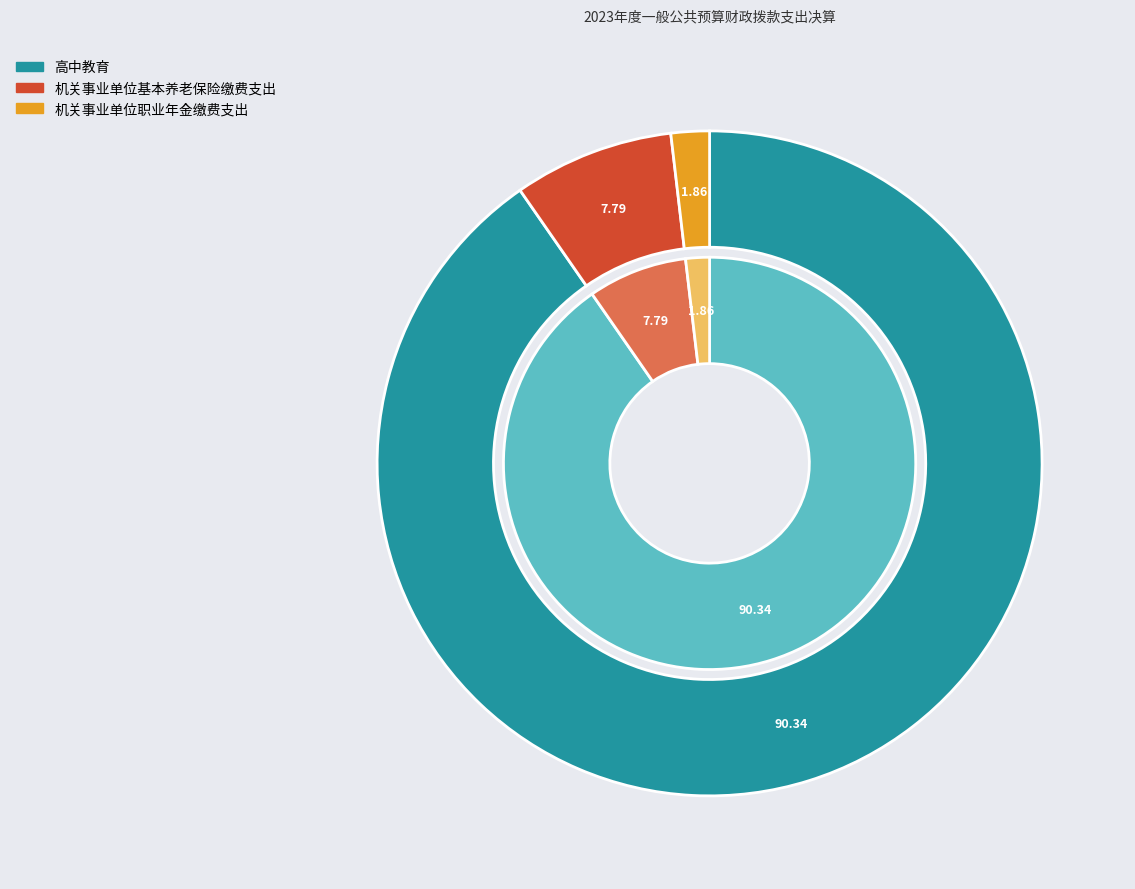

To the nearest percent, what portion does 机关事业单位职业年金缴费支出 represent?

2%